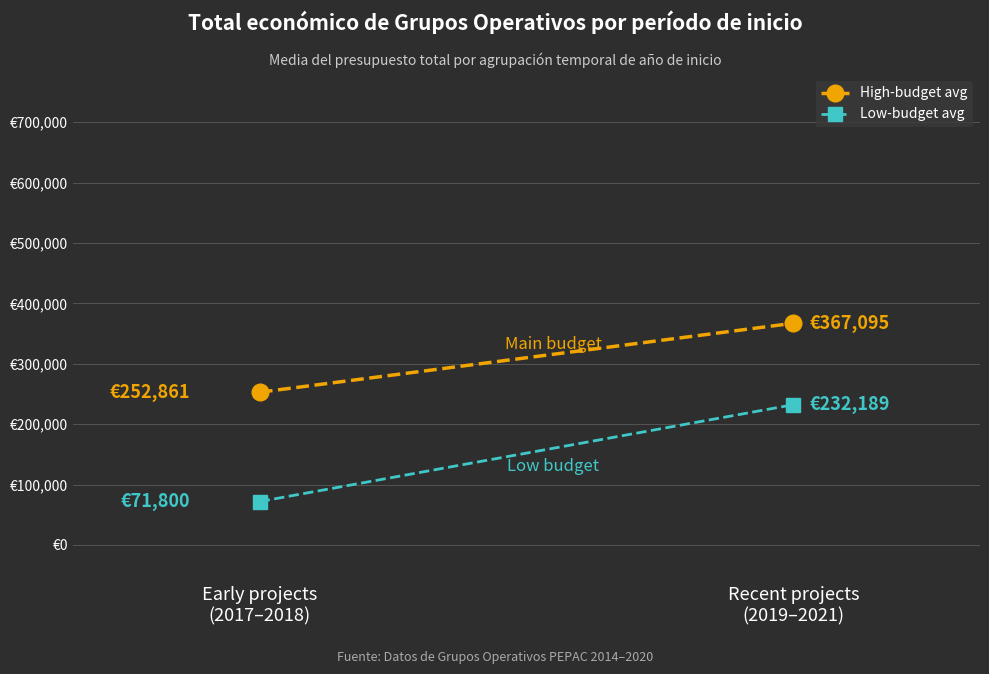

The Low-budget avg series shows 374787 at Recent projects
(2019–2021). True or false?

False